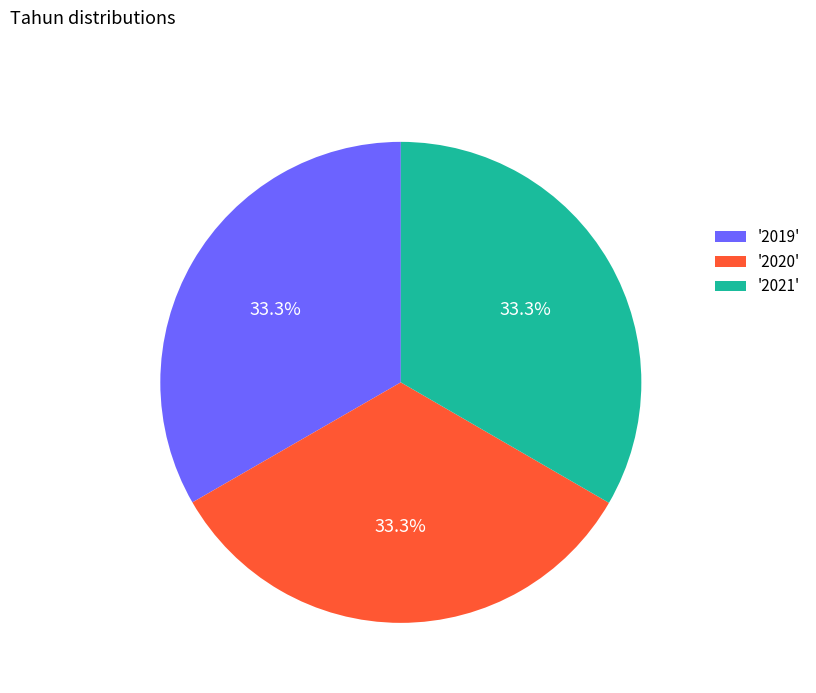

What percentage do '2021' and '2019' together represent?

66.7%